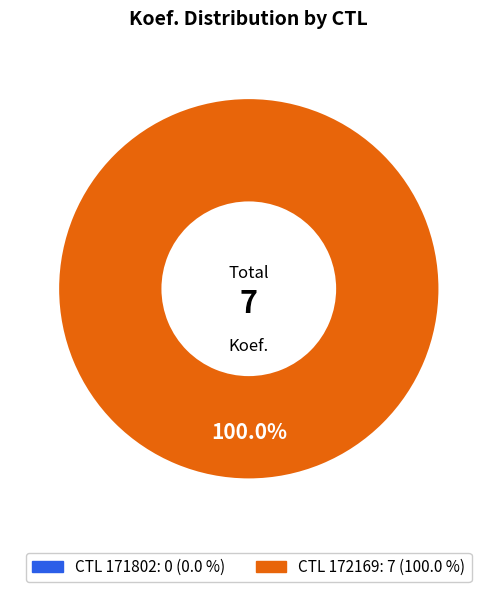

How many segments does this pie chart have?

1